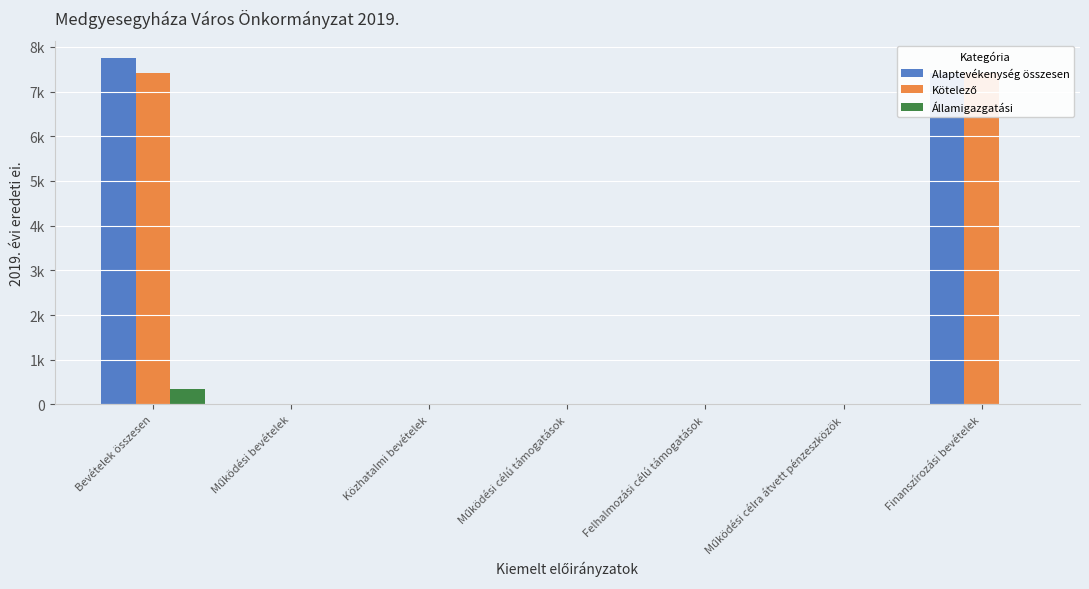

Count the number of data series in this chart.

3